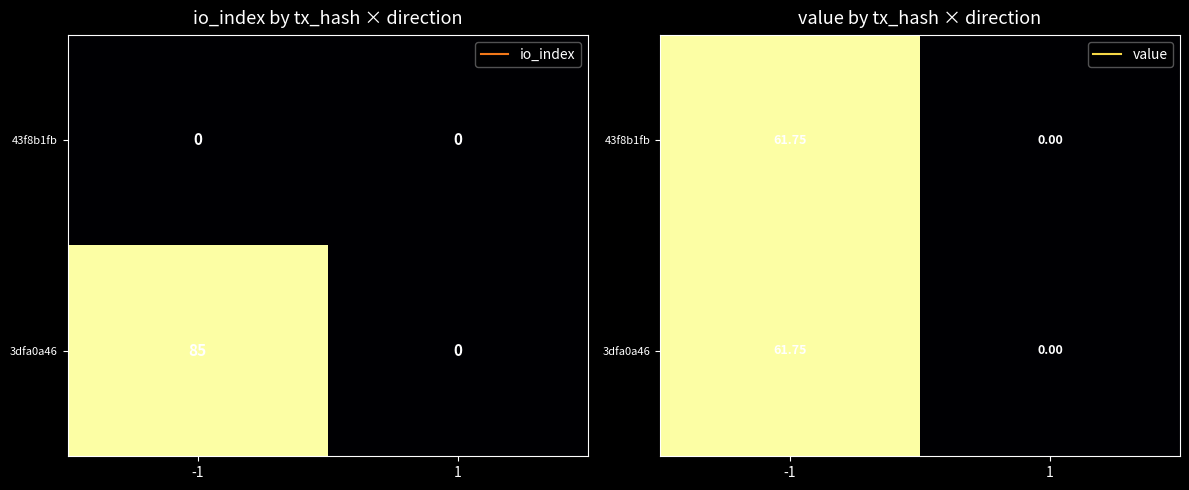

Between 1 and -1, which is larger?

-1